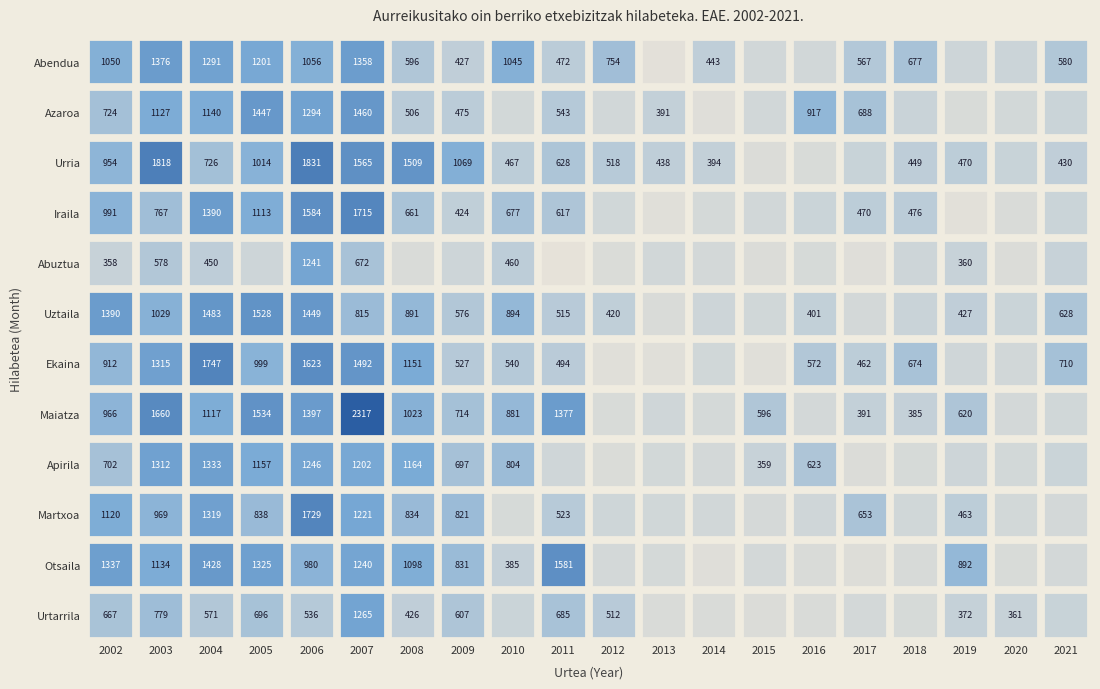

List the labels in order of Uztaila value, largest first.

3, 2, 4, 0, 1, 8, 6, 5, 19, 7, 9, 17, 10, 14, 16, 18, 12, 13, 15, 11